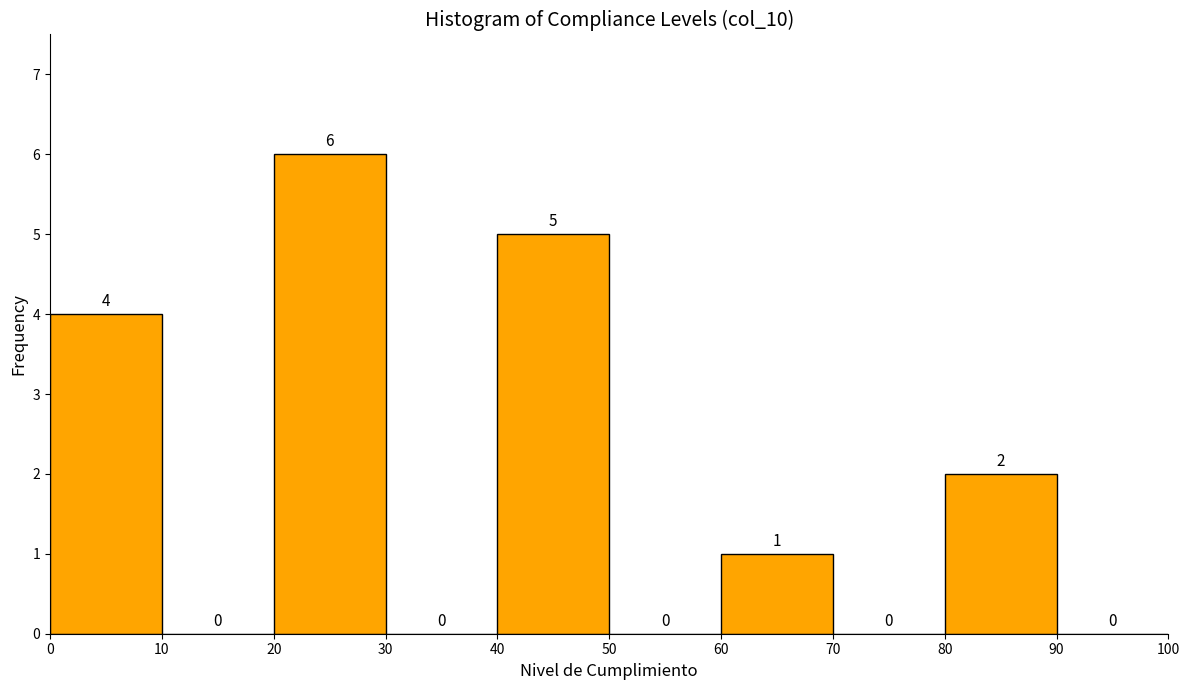

What is the height of the bar covering 40 to 50 on the x-axis?

5